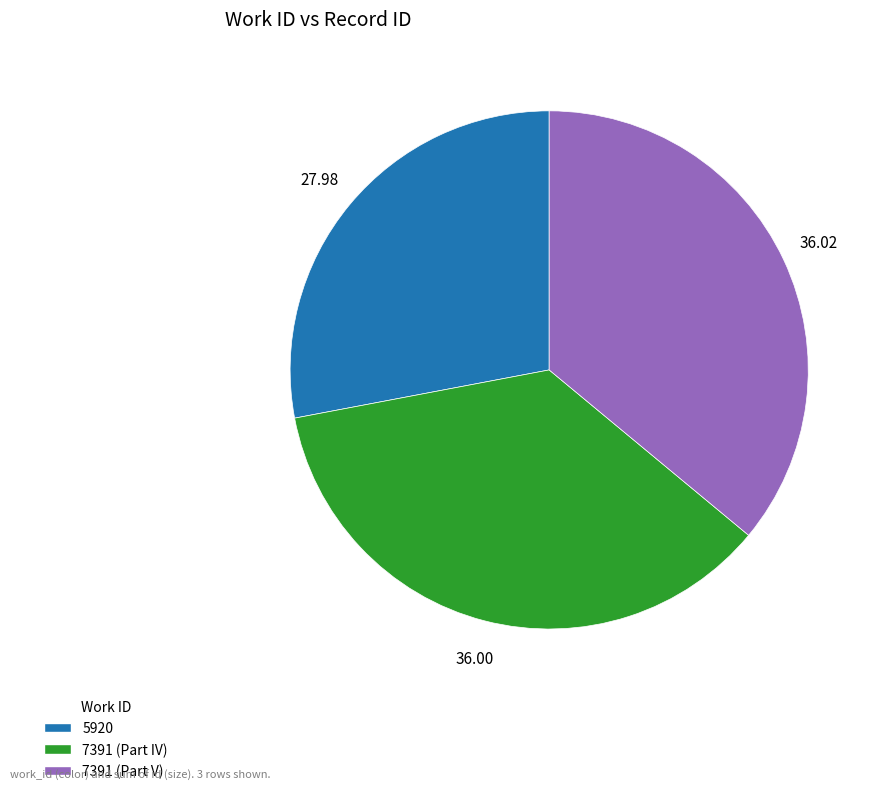

Does any single category account for the majority?

No